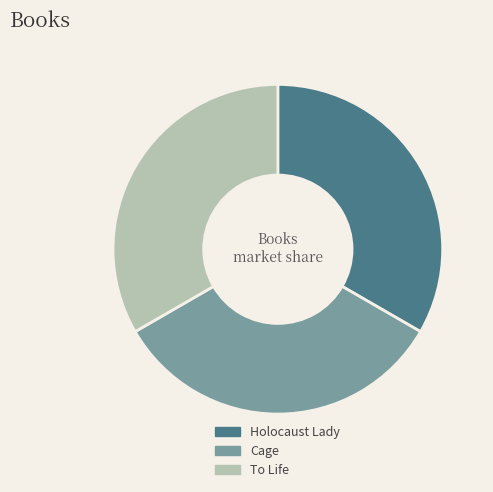

Is there any slice that represents more than half of the pie?

No